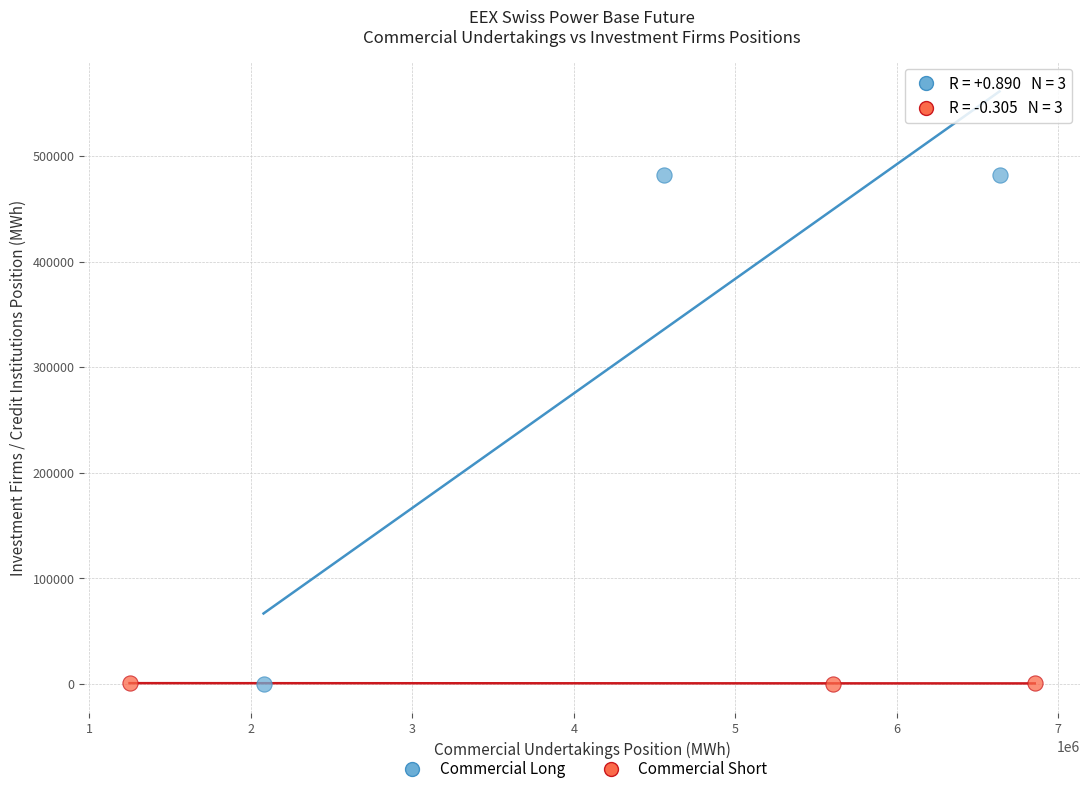

Which series has the widest spread of Y values?

Commercial Long